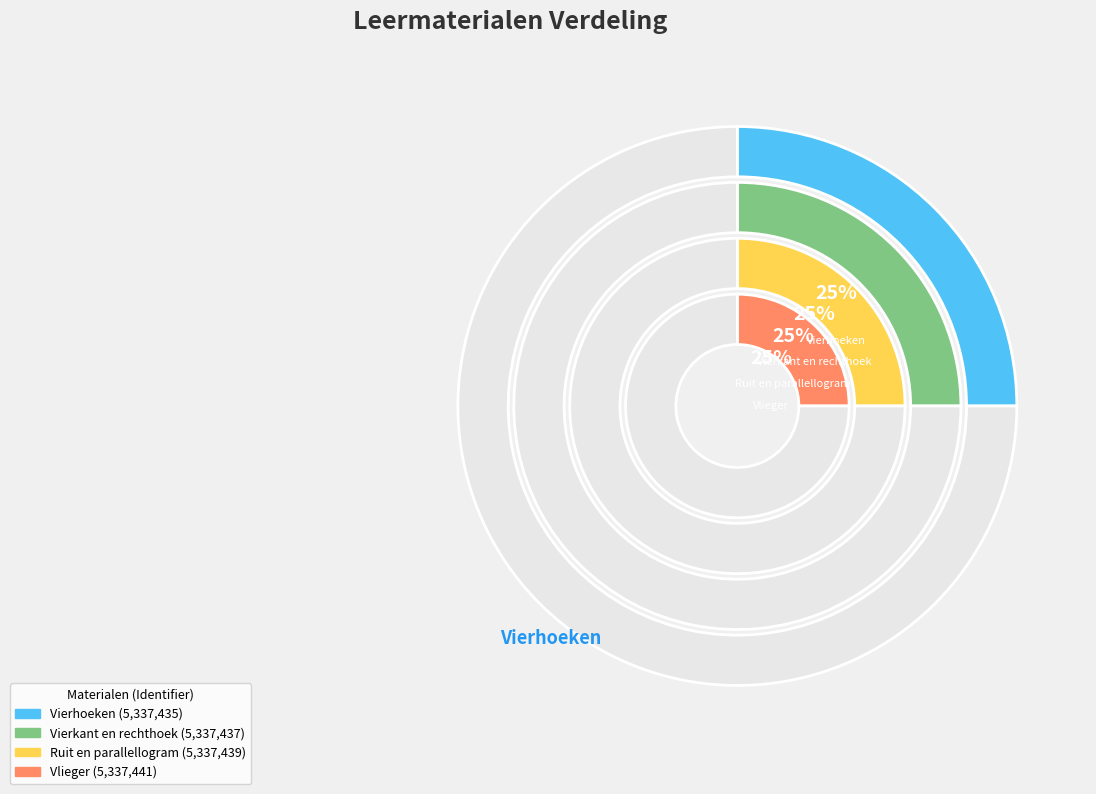

To the nearest percent, what portion does Vierkant en rechthoek represent?

25%